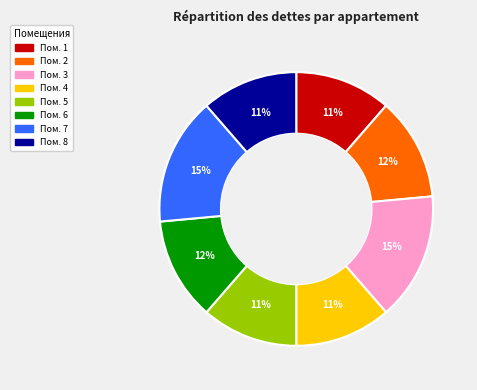

Does any single category account for the majority?

No